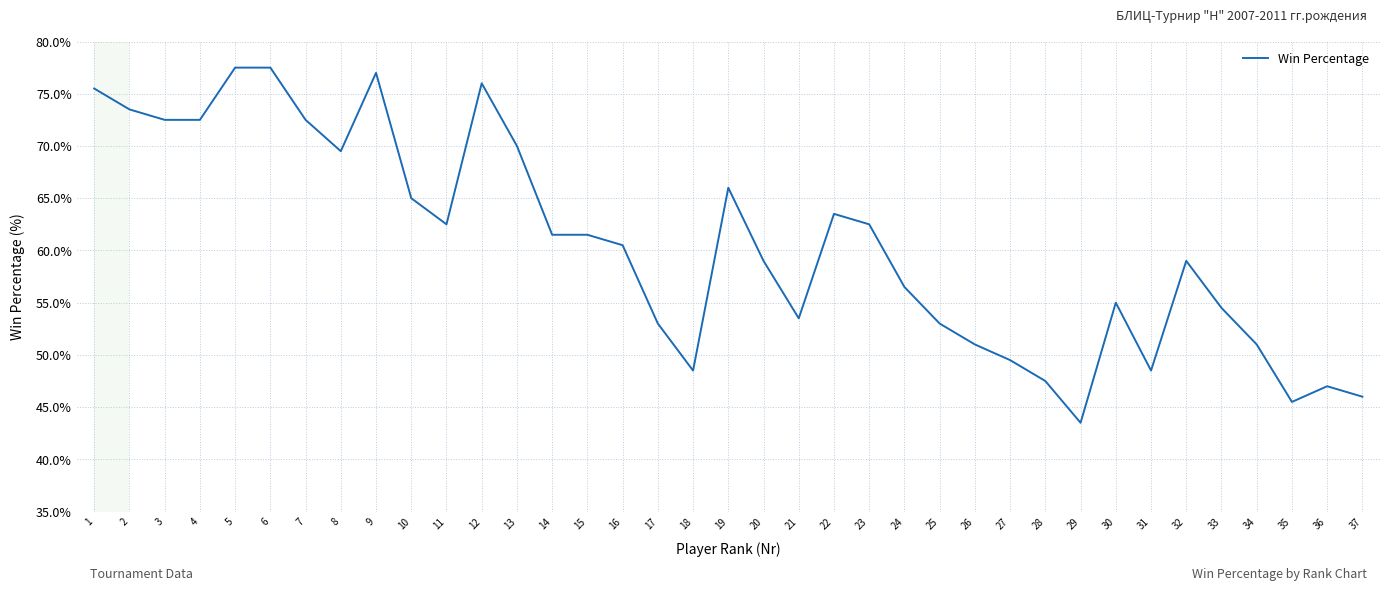

What is the value of the 22nd point from the left?

0.6